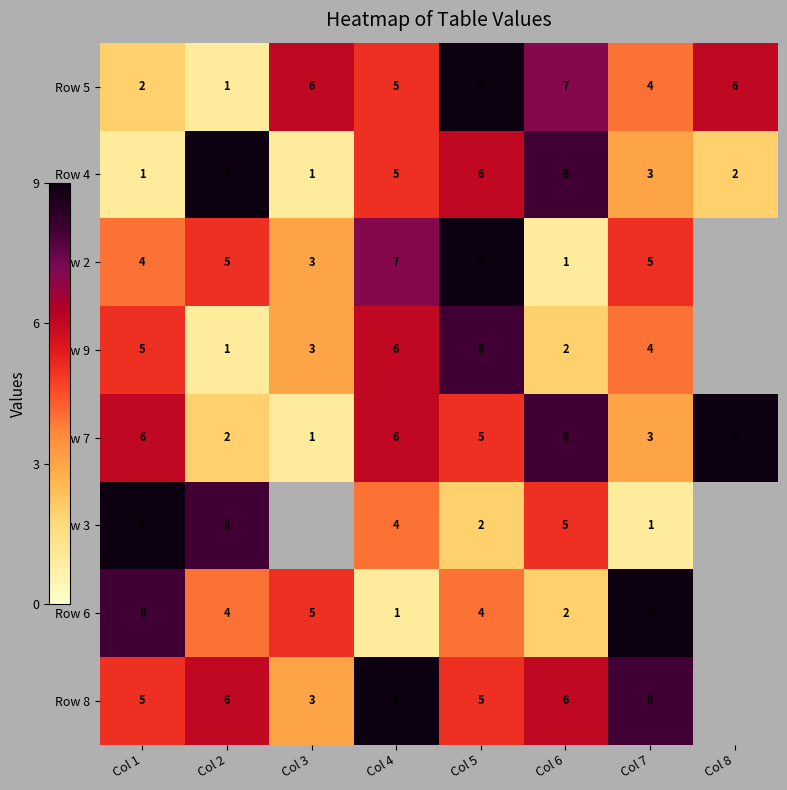

At how many categories does at least one series exceed 6?

7